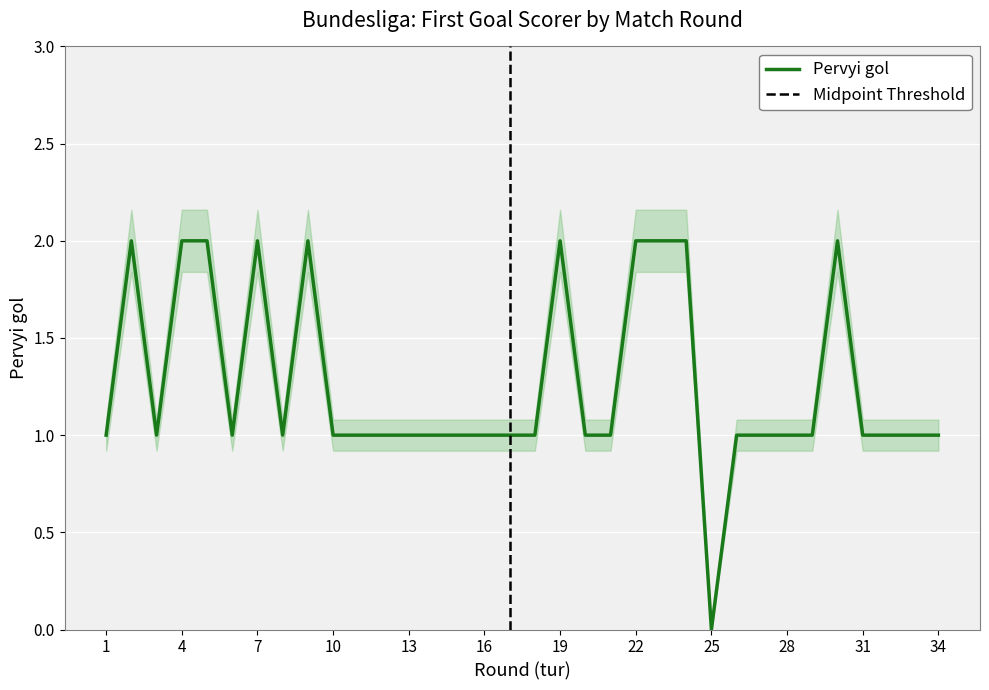

What is the value of the 22nd point from the left?

2